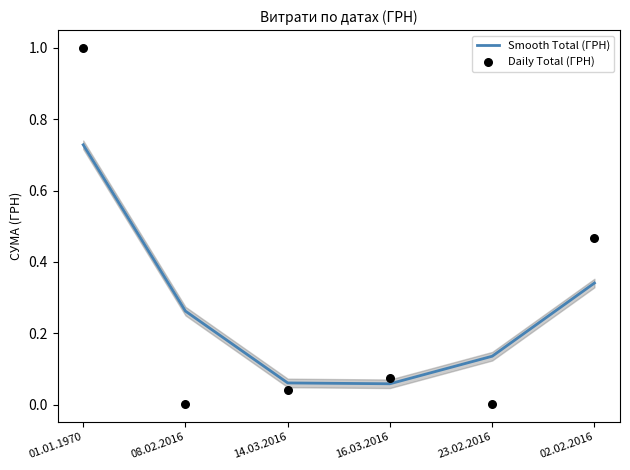

Is the value of Daily Total (ГРН) at 01.01.1970 greater than the value of Smooth Total (ГРН) at 23.02.2016?

Yes